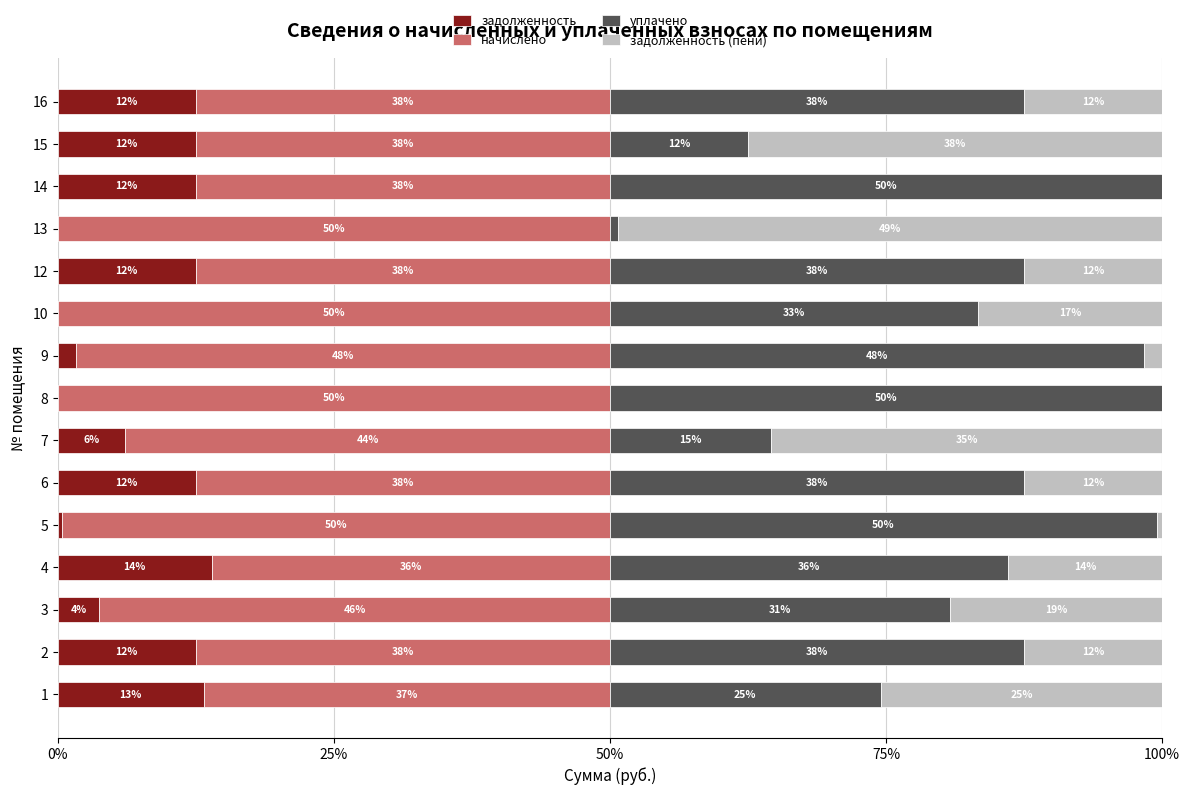

Rank the series by their average value, from highest to lowest.

начислено, уплачено, задолженность (пени), задолженность